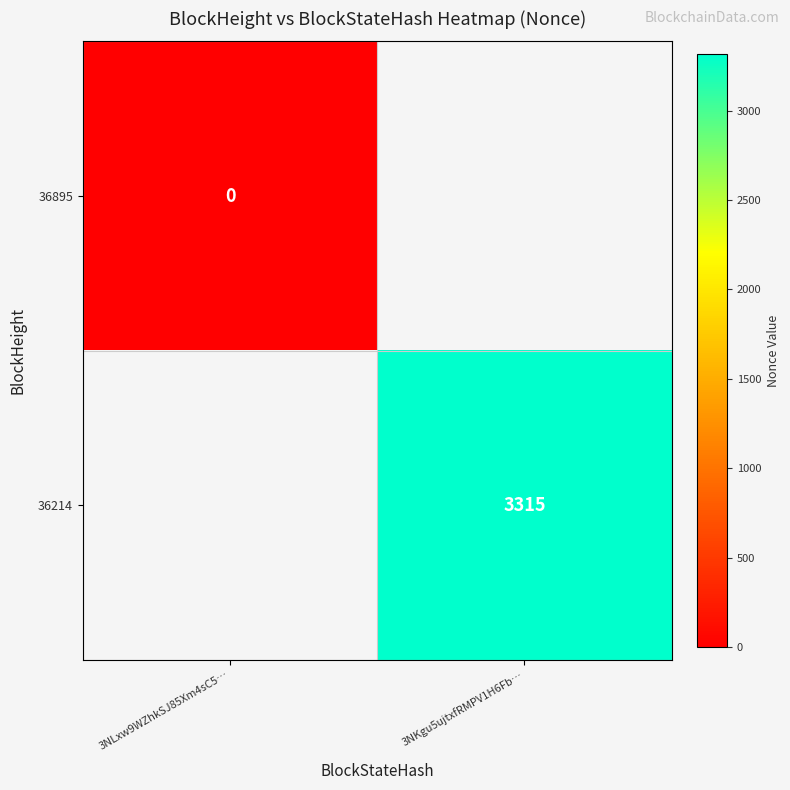

At how many categories does at least one series exceed 1225?

1